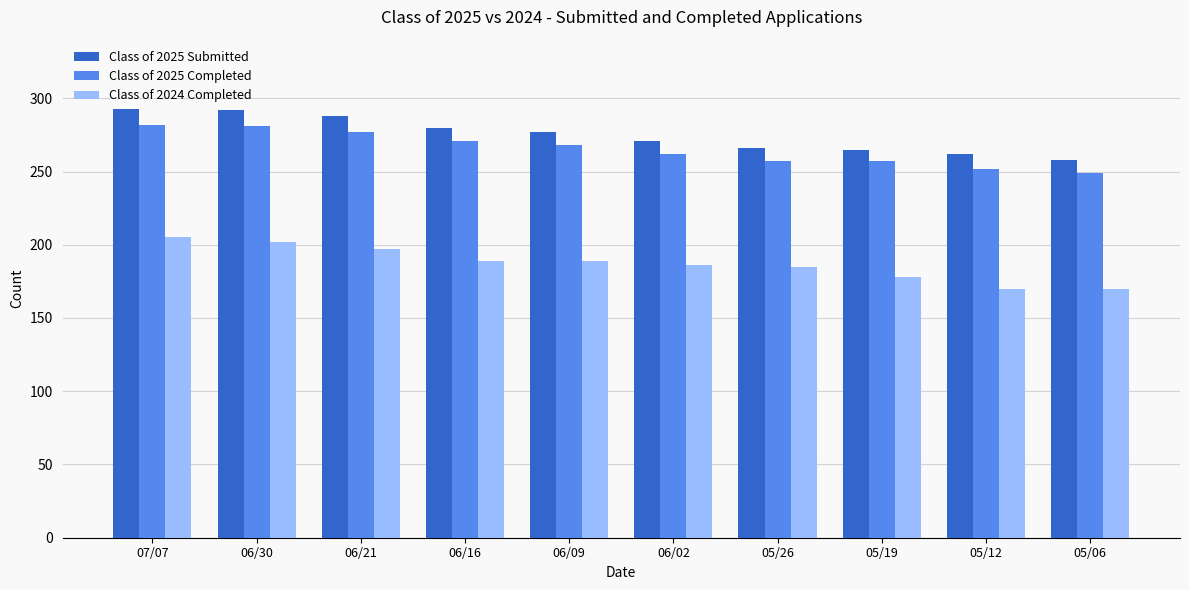

What position from the right is 05/26?

4